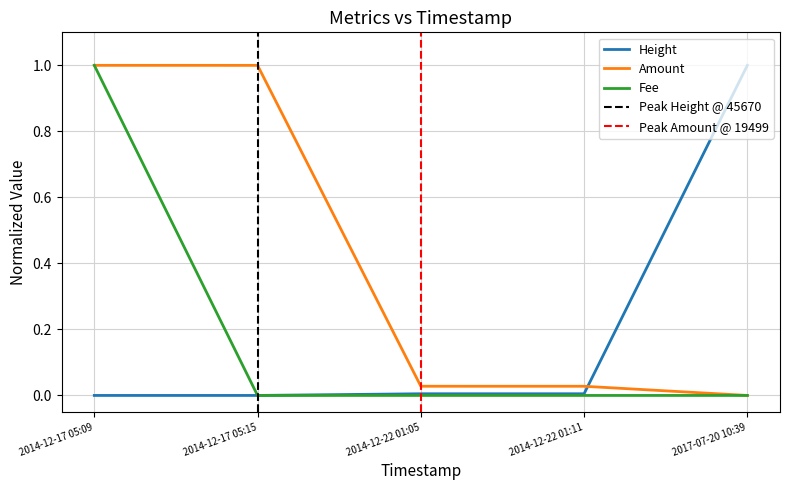

Which series has the largest total across all categories?

Amount